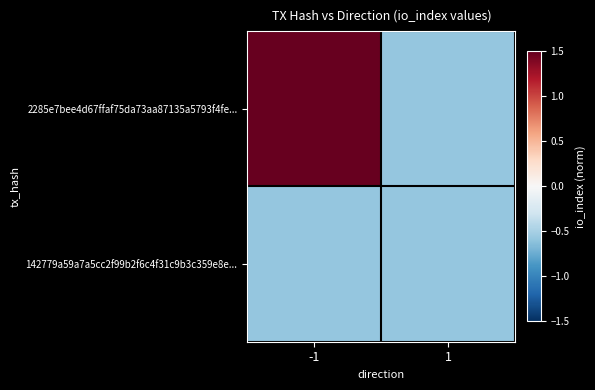

Reading left to right, list all the values displayed in this chart.

2285e7bee4d67ffaf75da73aa87135a5793f4fe...: -1=1.5	1=-0.6
142779a59a7a5cc2f99b2f6c4f31c9b3c359e8e...: -1=-0.6	1=-0.6